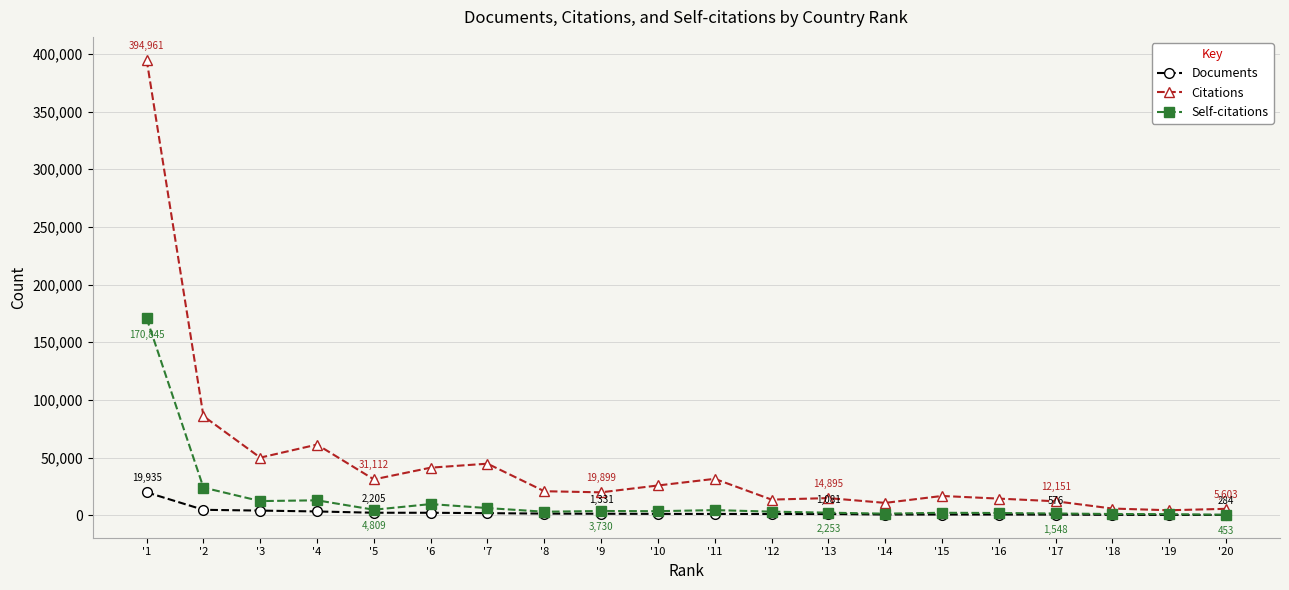

Where is the first local maximum for Citations?

'4